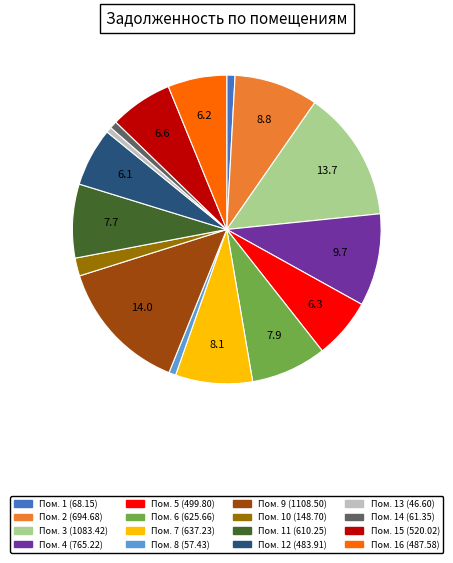

Does any single category account for the majority?

No